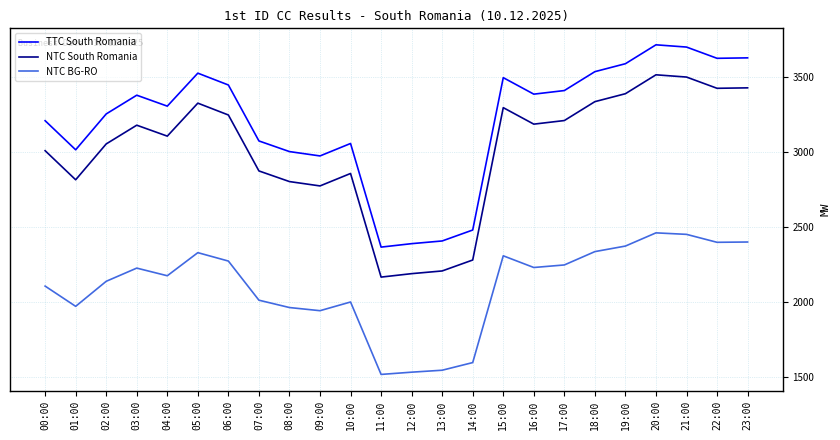

The value of TTC South Romania at 09:00 is 882. True or false?

False